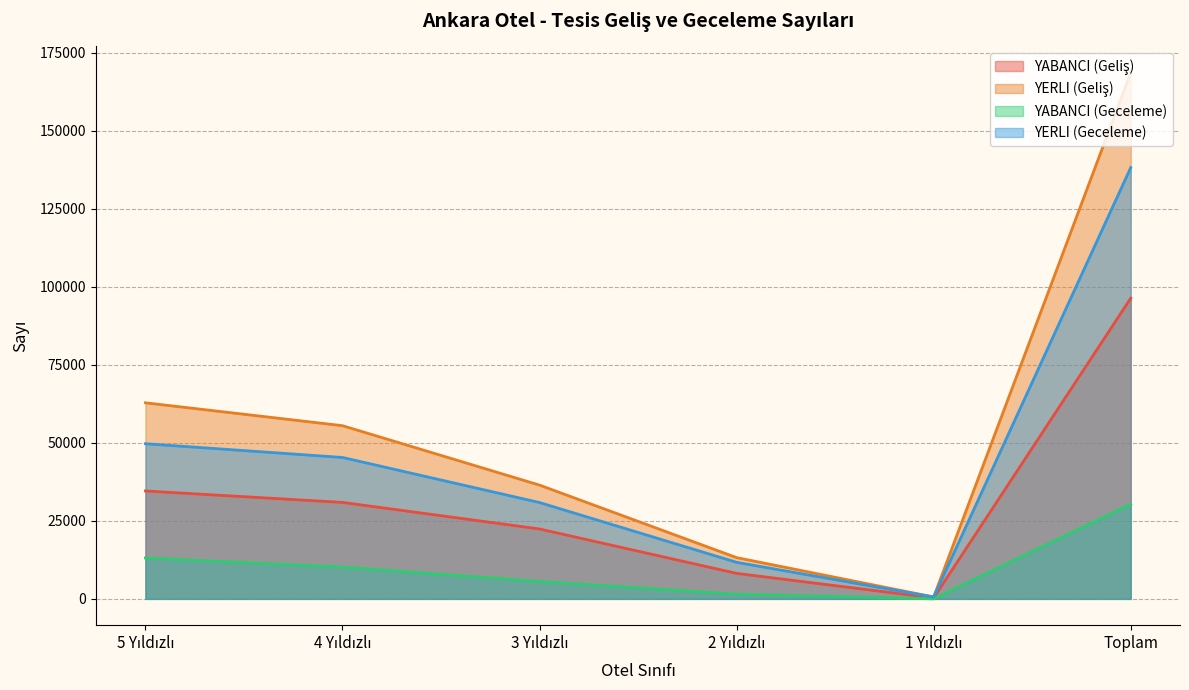

What is the label of the 5th point from the right?

4 Yıldızlı